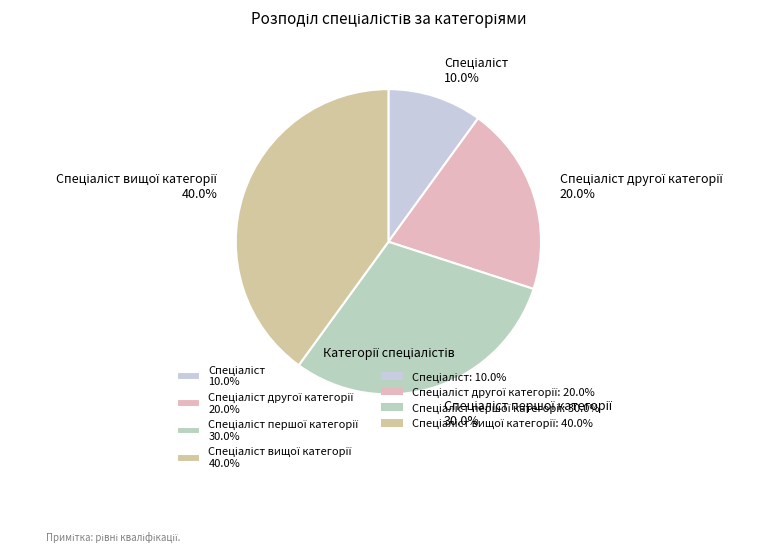

Is there any slice that represents more than half of the pie?

No